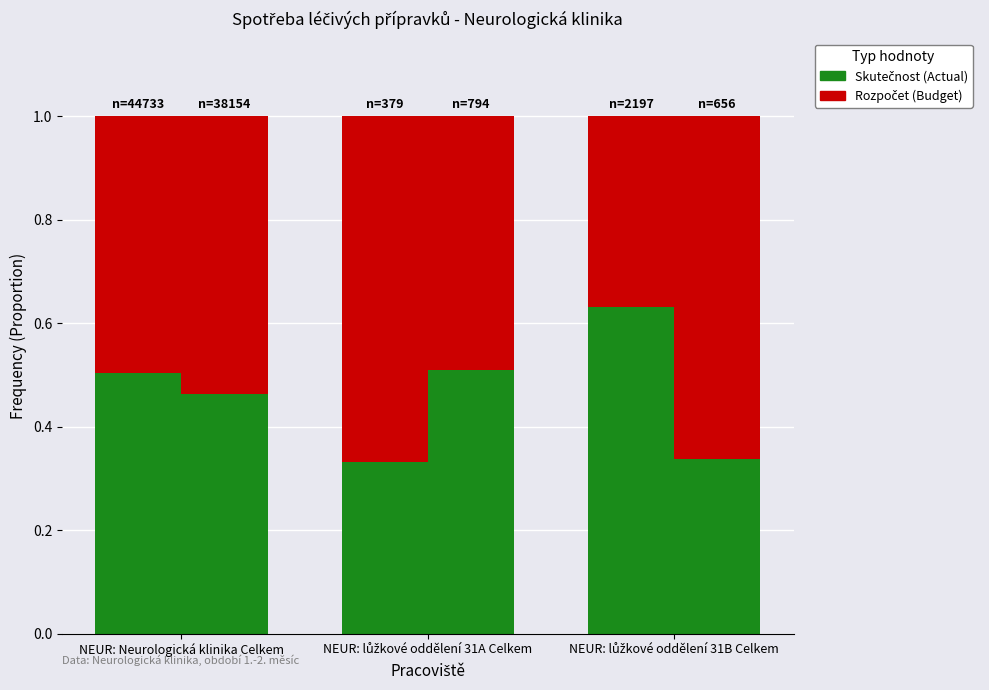

What is the sum of all Skutečnost 2019 values?

1.5